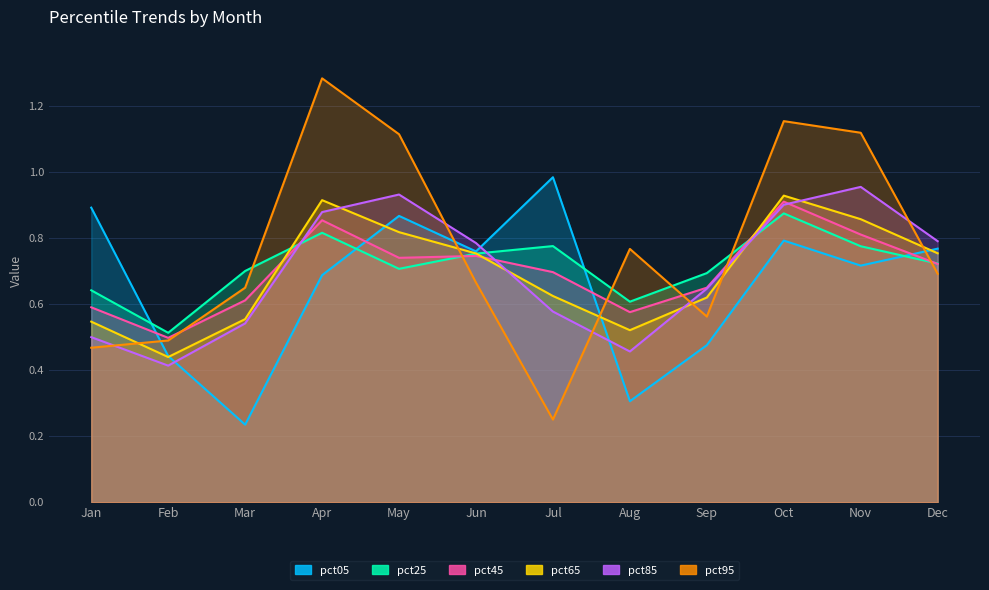

Where is the first local maximum for pct25?

Apr